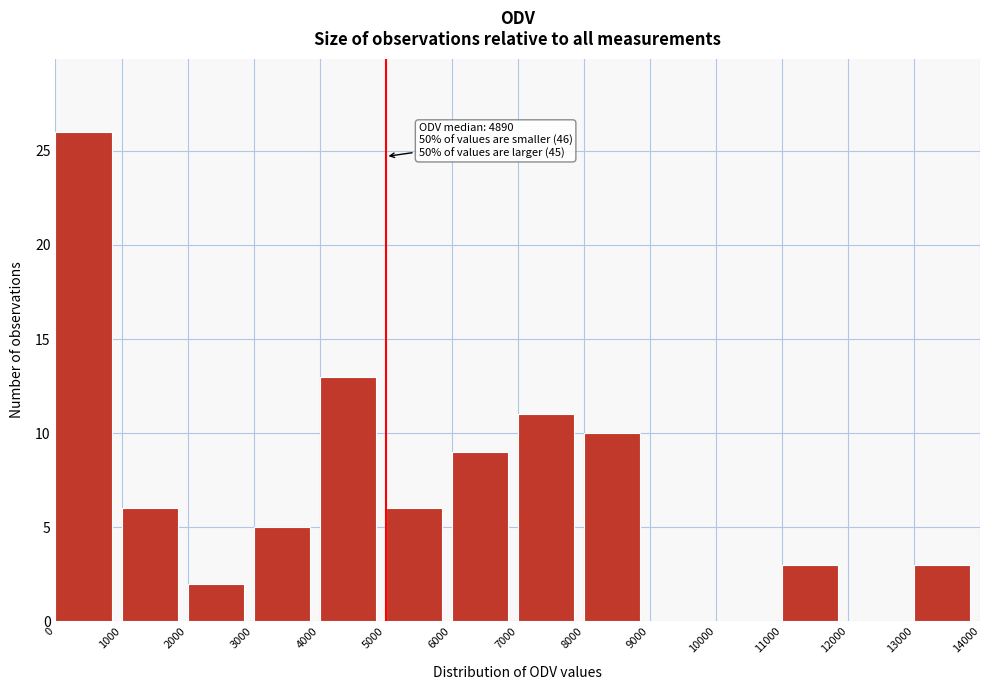

Over which range of the x-axis is the bar tallest?

0 to 1000